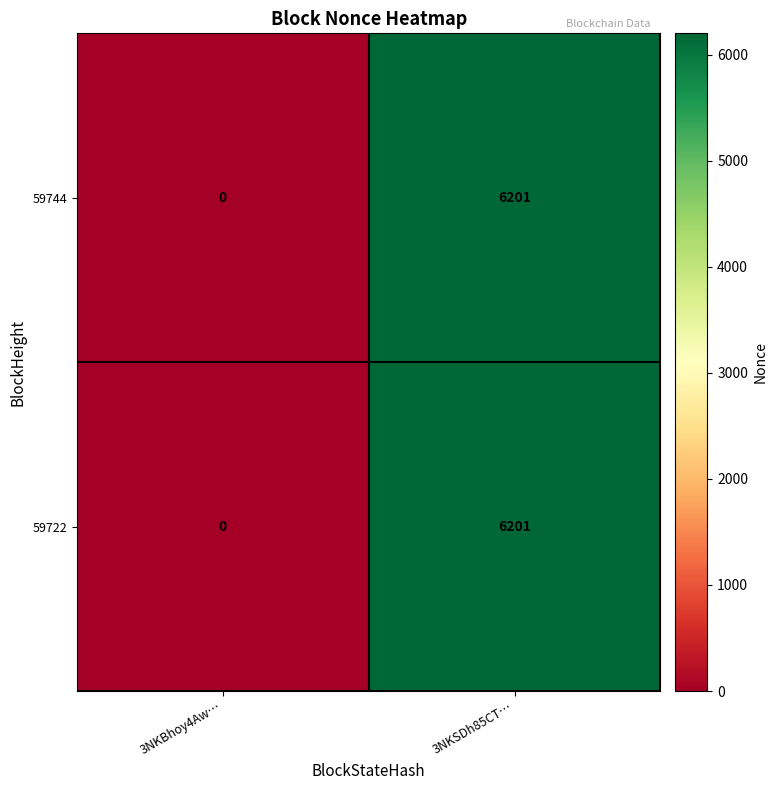

List the labels in order of 59722 value, smallest first.

3NKBhoy4Aw…, 3NKSDh85CT…